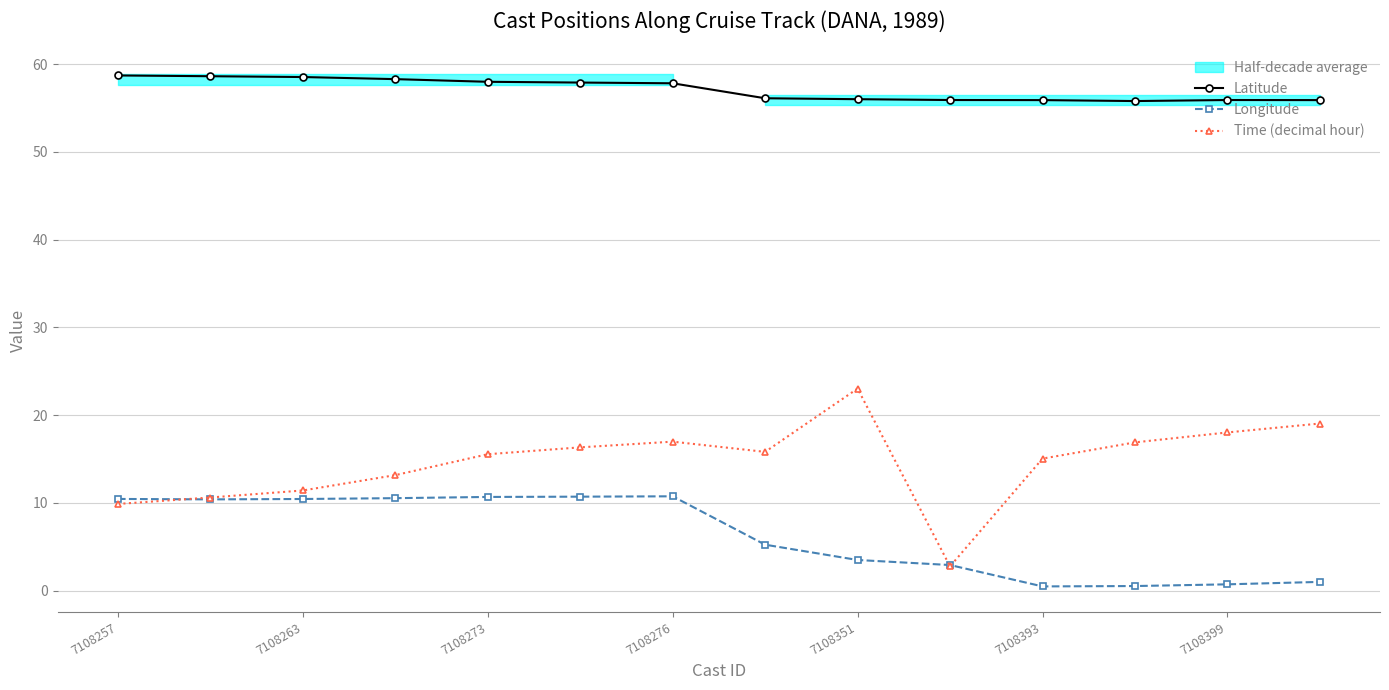

The Longitude series shows 3.5 at 7108257. True or false?

False